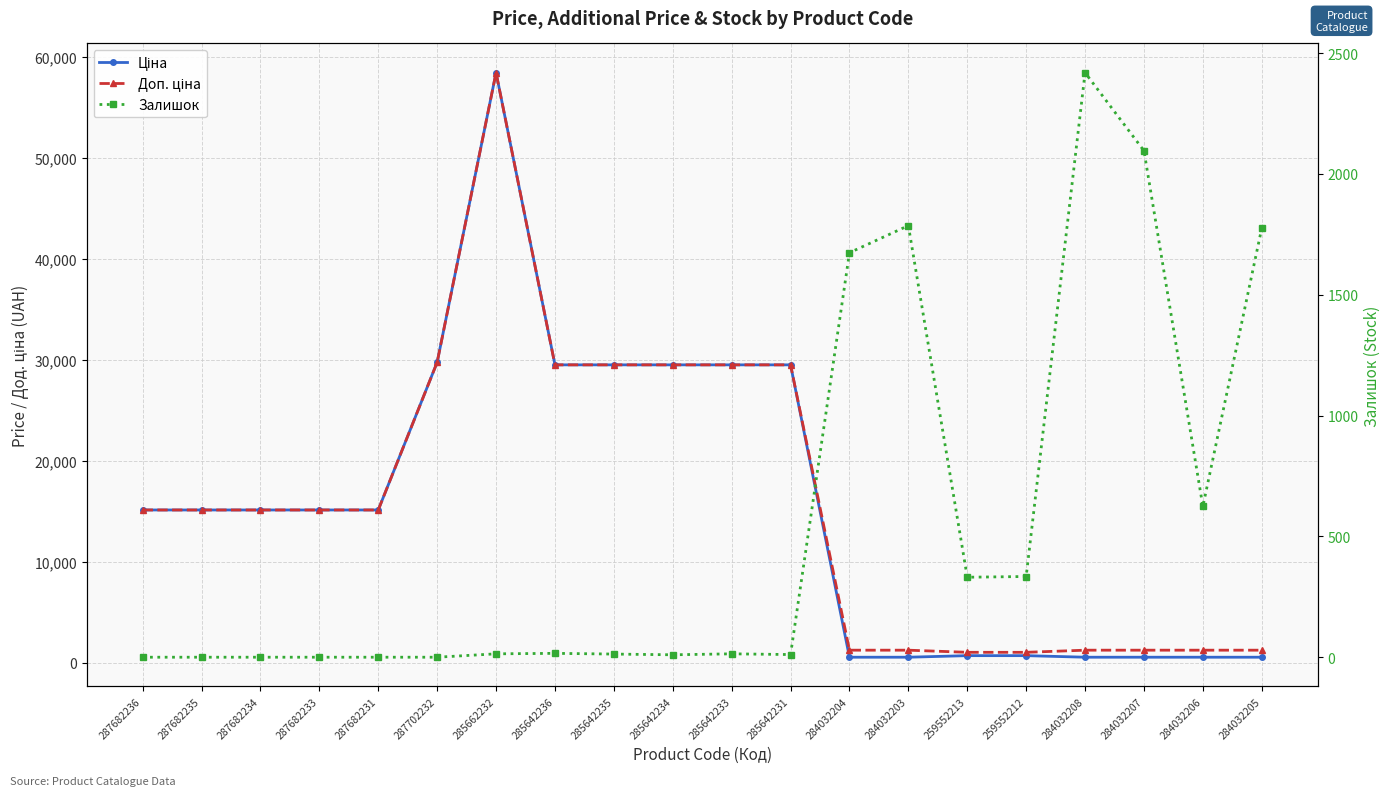

What is the difference between the maximum and minimum values in the Залишок series?

2419.0